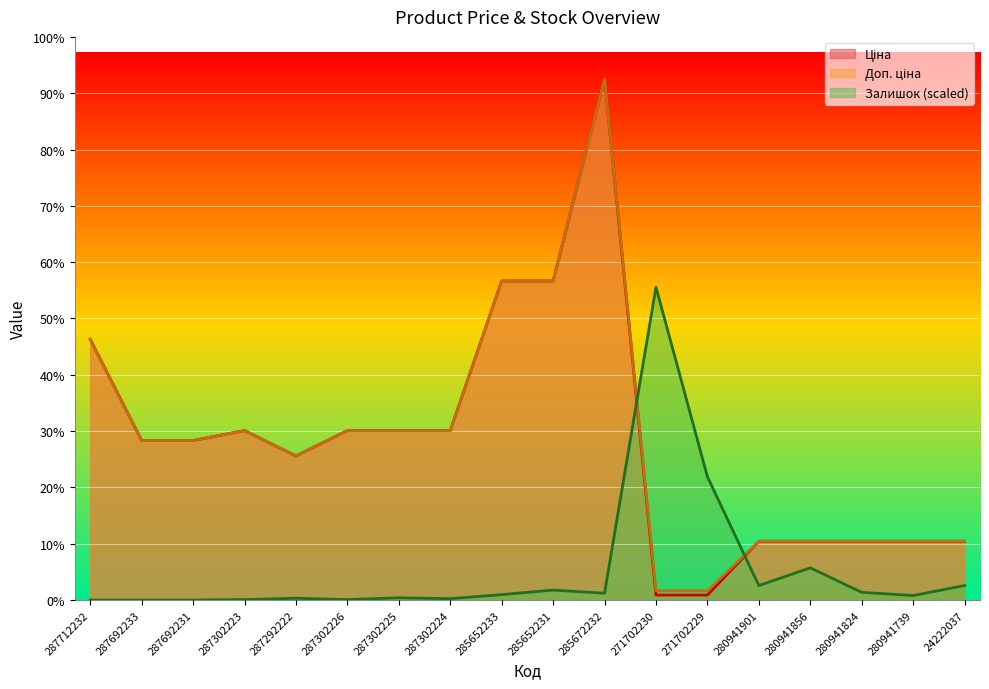

Which series has the largest range (max minus min)?

Ціна